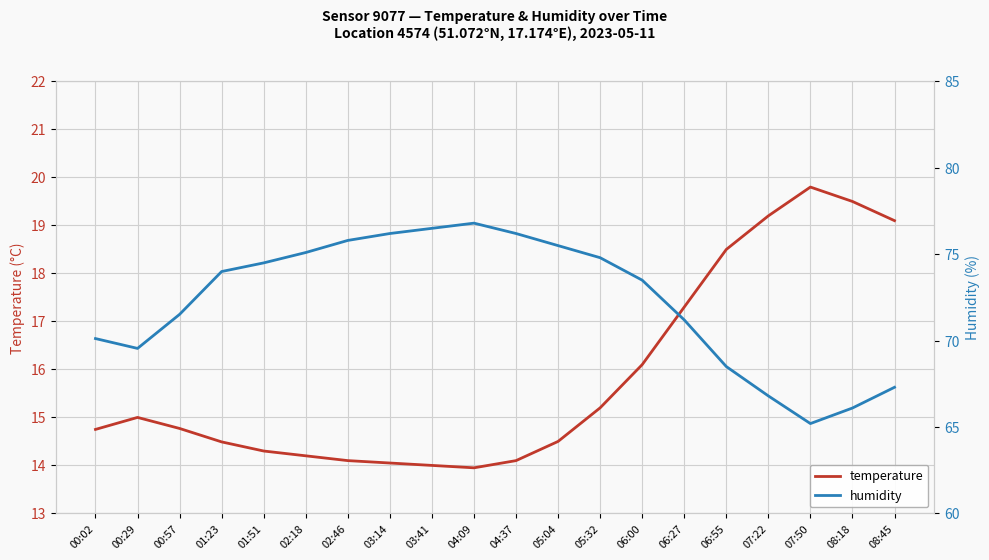

How many values in the temperature series exceed 14?

18